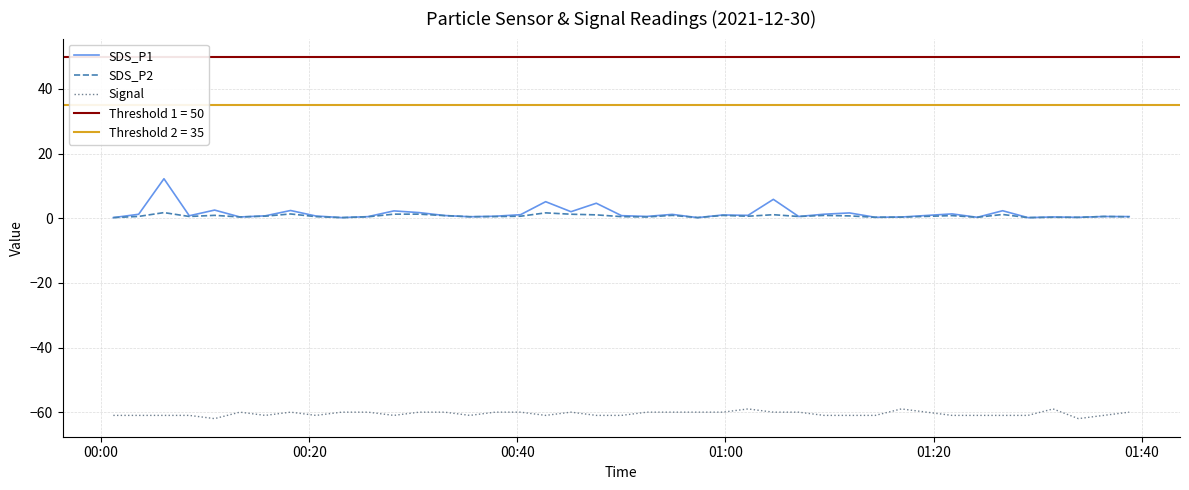

How many interior local valleys does the SDS_P2 series have?

12